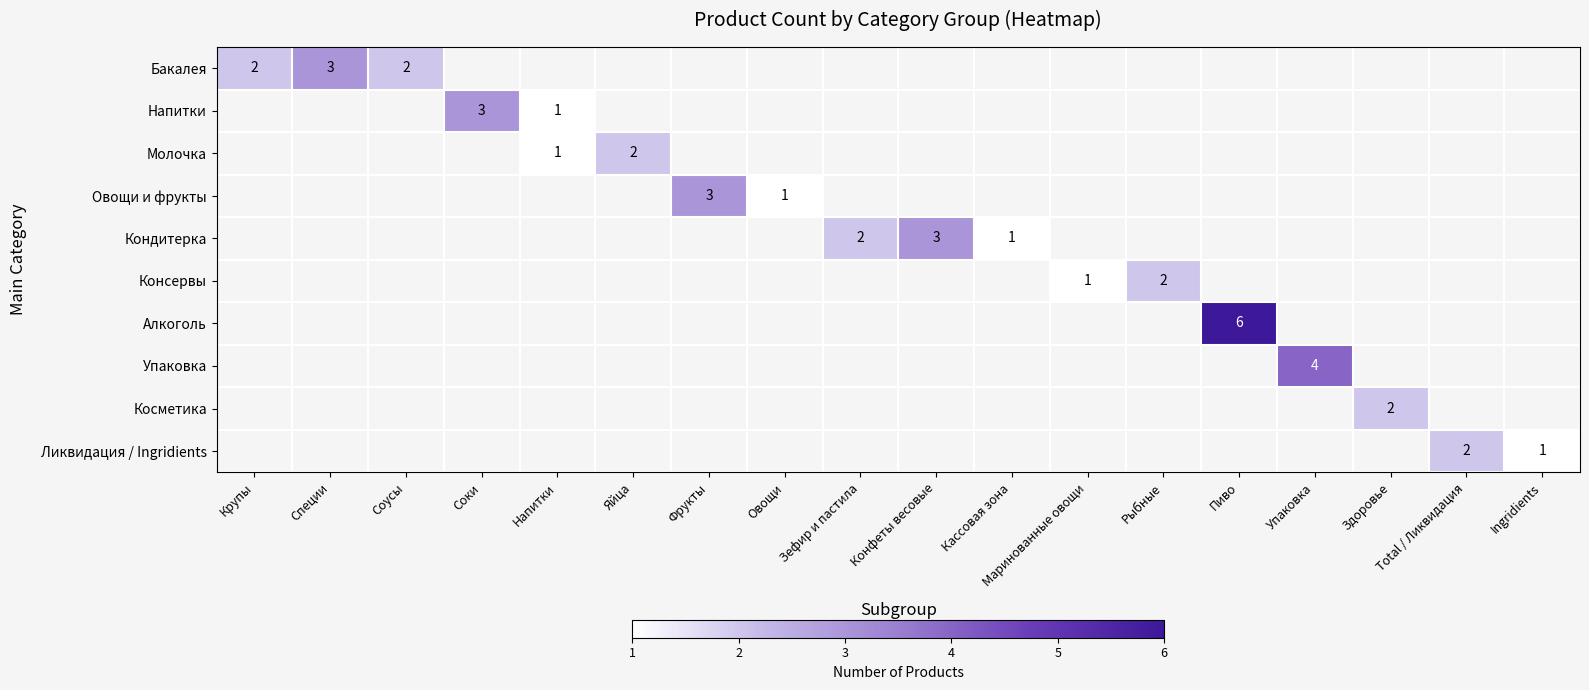

Is it true that Кондитерка equals 1 at Кассовая зона?

True